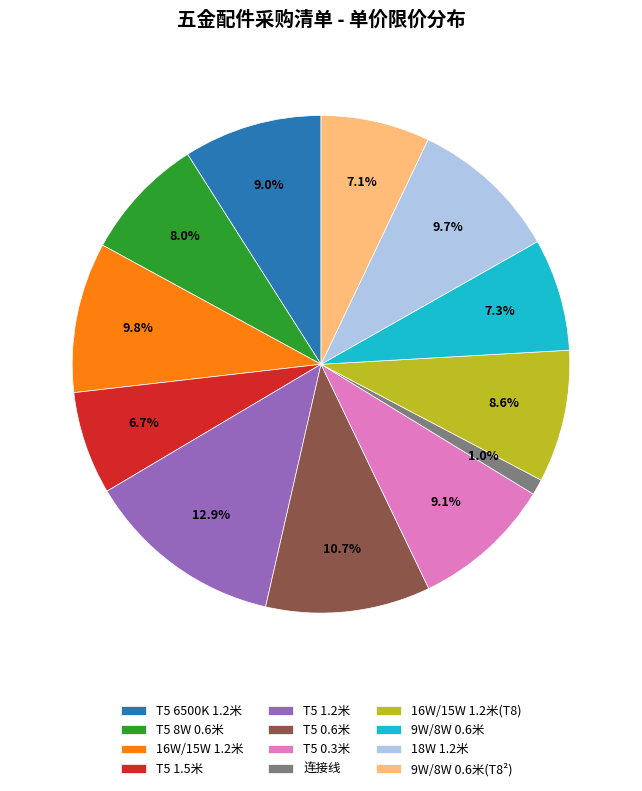

To the nearest percent, what percentage of the pie is 16W/15W 1.2米?

10%